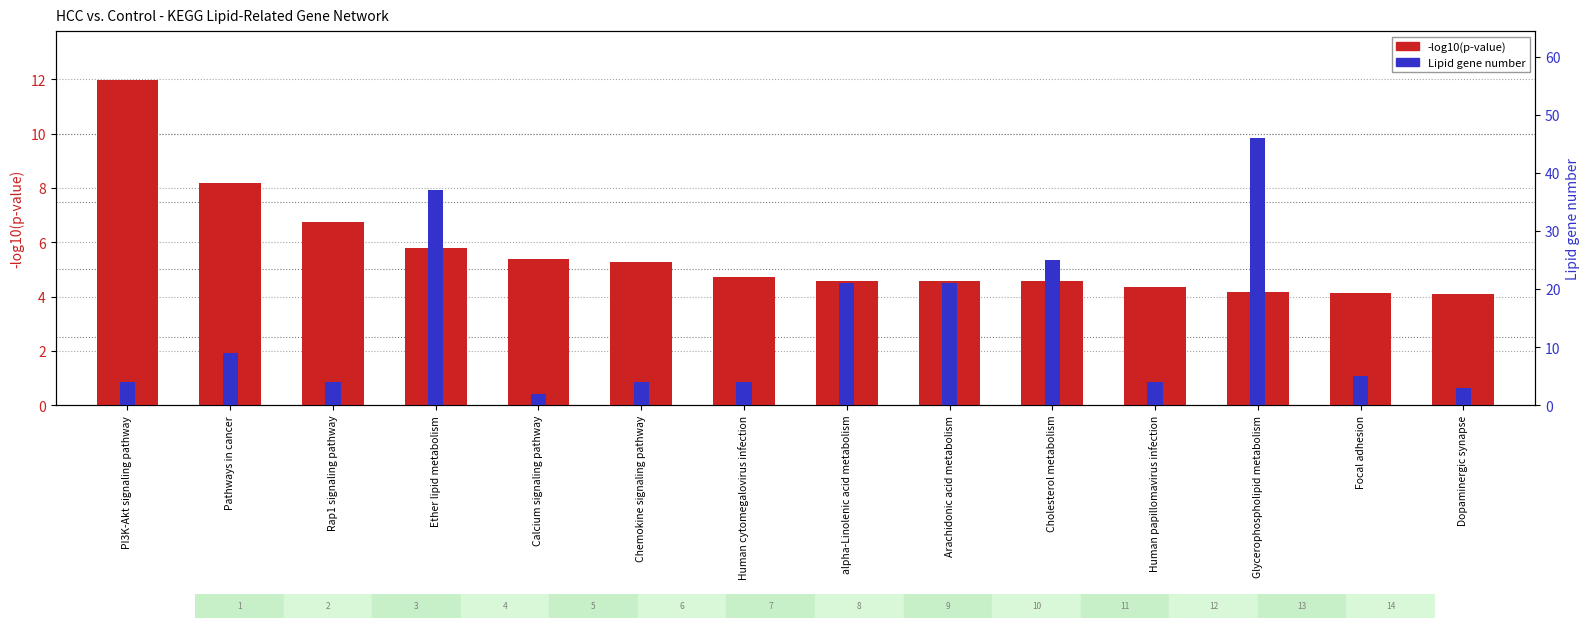

At which category does the chart reach its peak across all series?

Glycerophospholipid metabolism